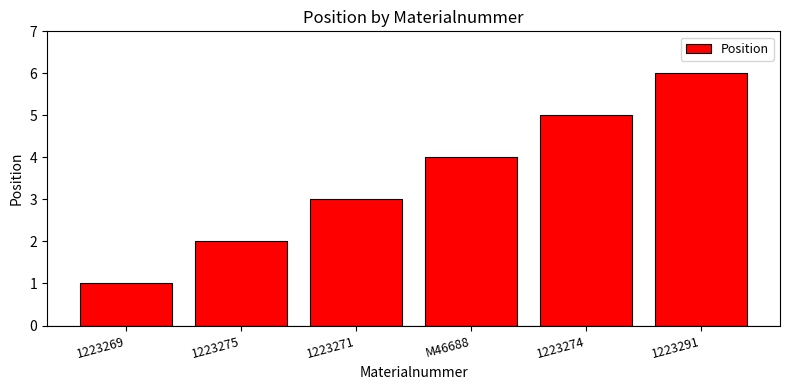

The value at 1223271 is 3. True or false?

True